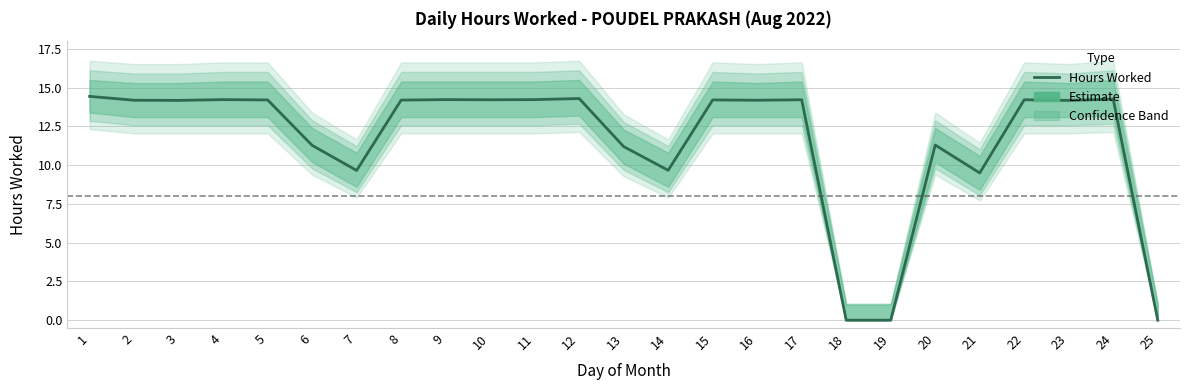

How many interior local peaks (higher than both neighbors) does the data have?

8